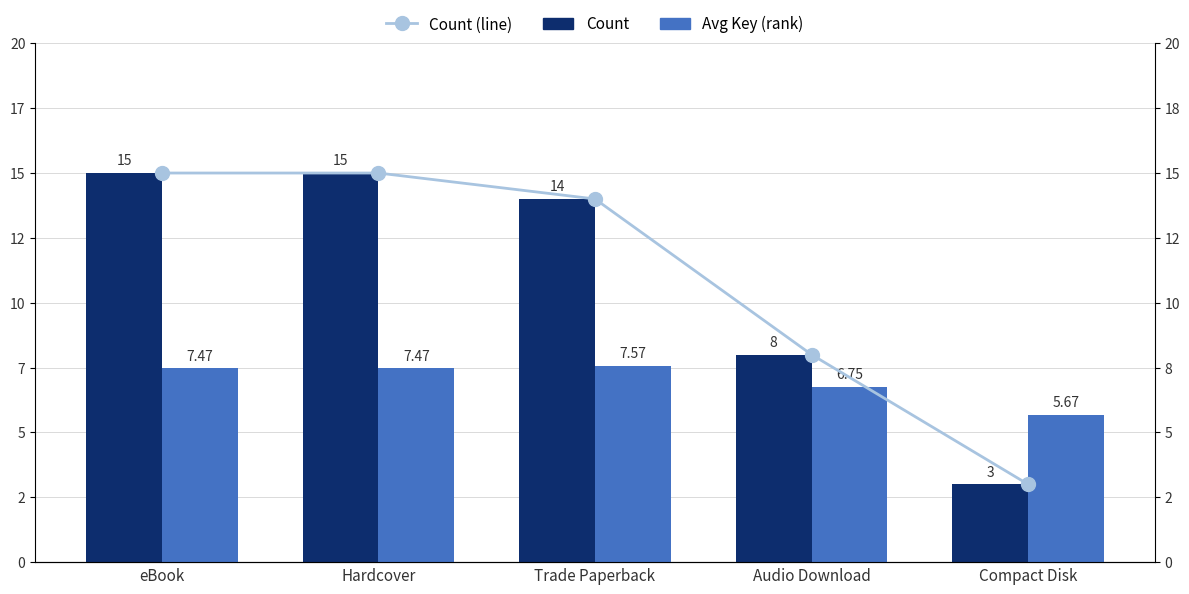

What is the sum of the Count values at eBook and Audio Download?

23.0